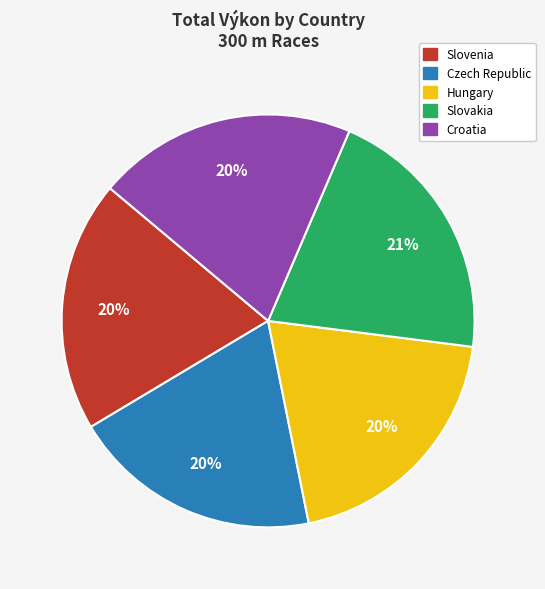

Count the number of slices in the pie.

5